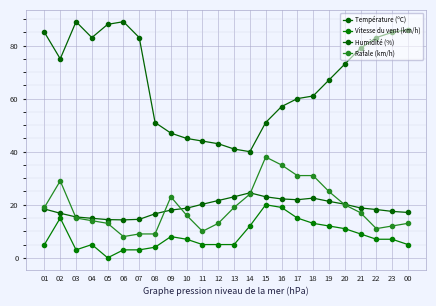

How many series are shown in this chart?

4